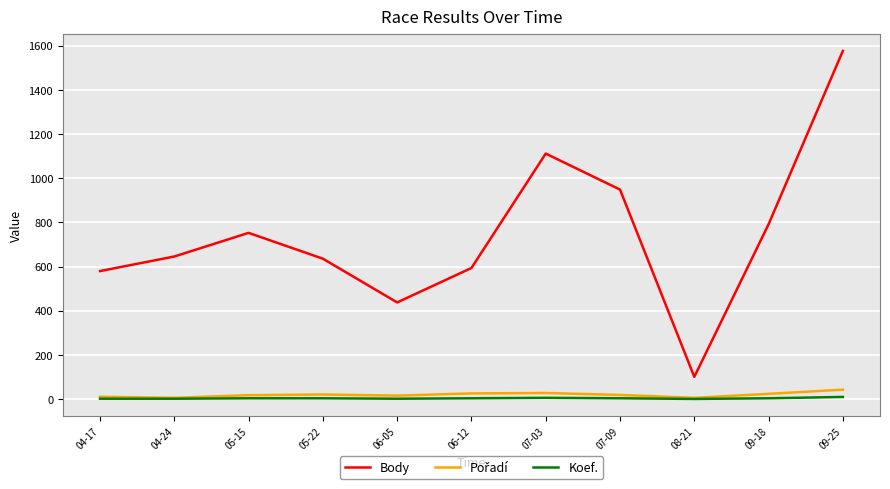

Between 04-24 and 09-18, which series saw the biggest shift?

Body